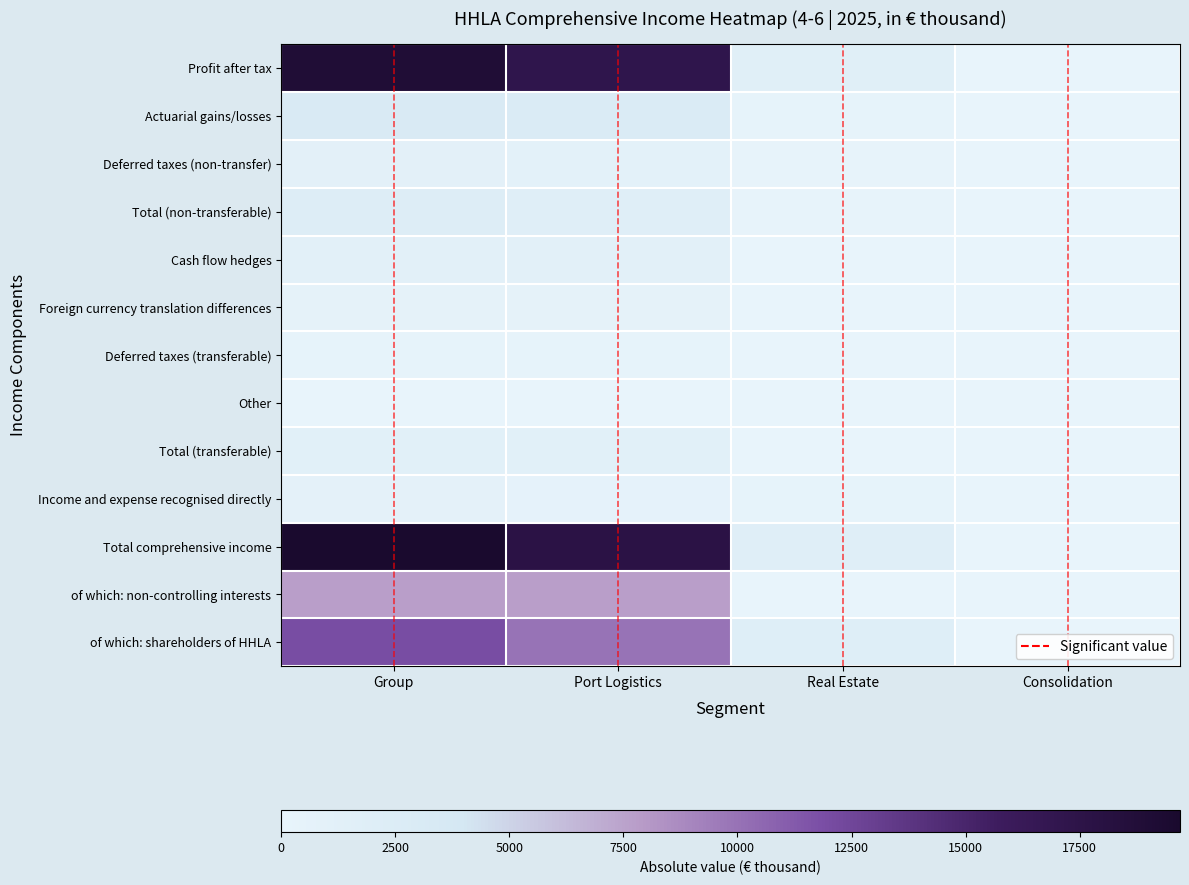

What is the sum of the Deferred taxes (non-transfer) values at Real Estate and Consolidation?

109